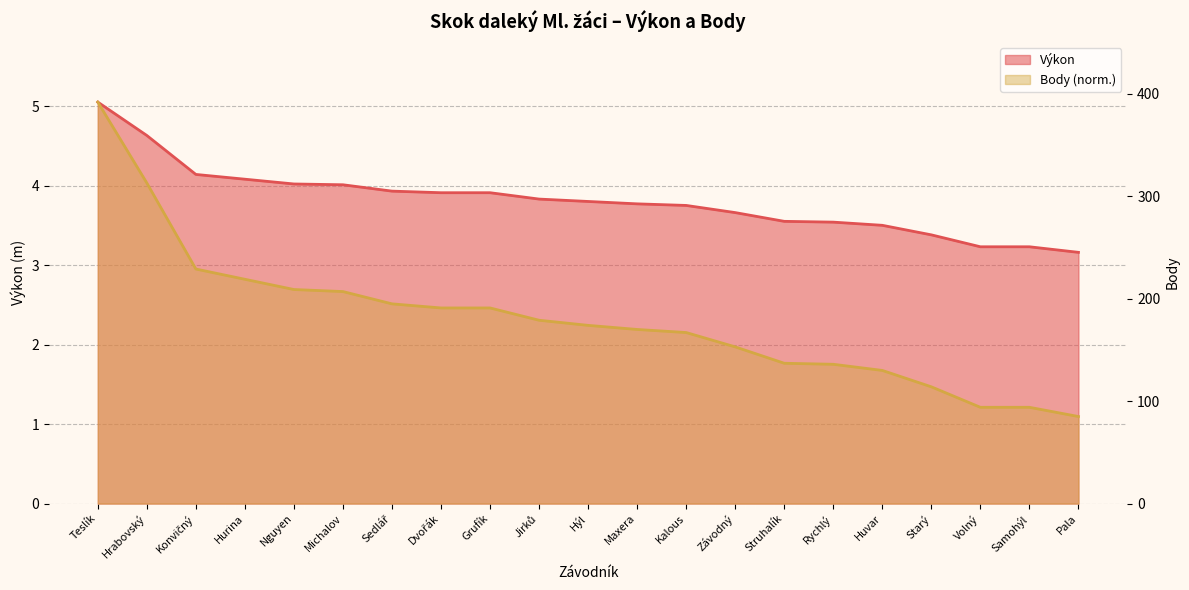

True or false: Výkon has a value of 4.6 at Hrabovský.

True